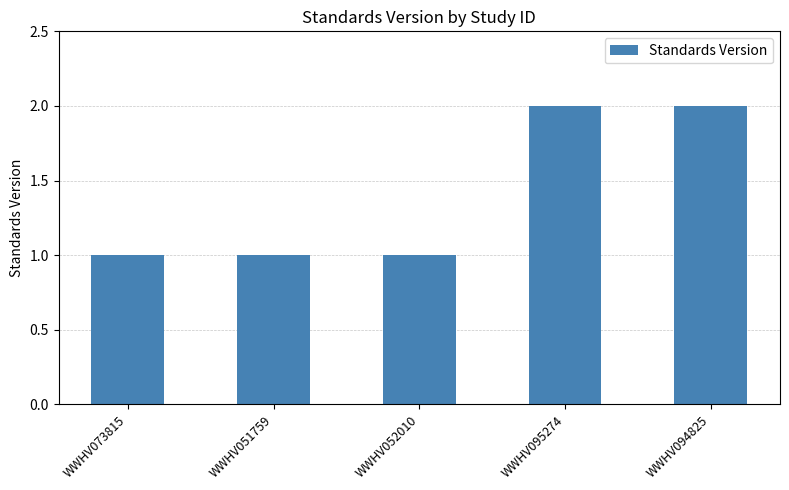

What is the average value?

1